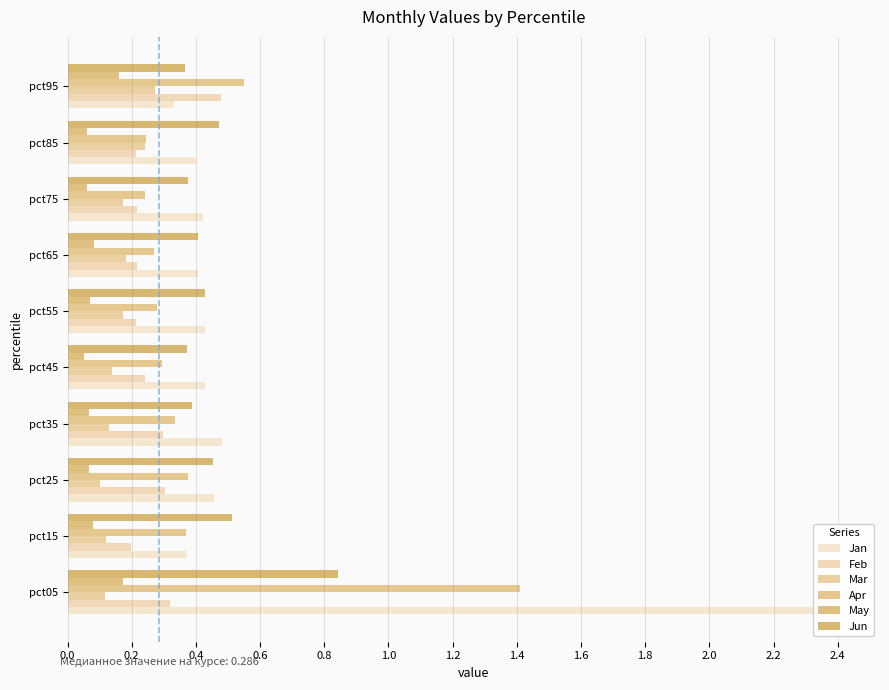

What is the value of the Feb bar at the 7th from the left?

0.2